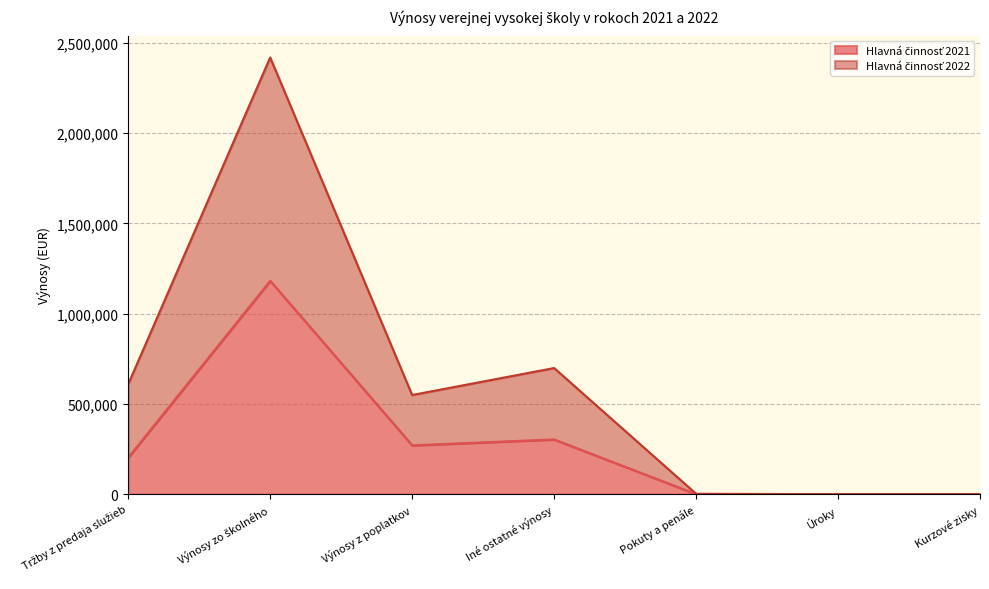

How many series are shown in this chart?

2